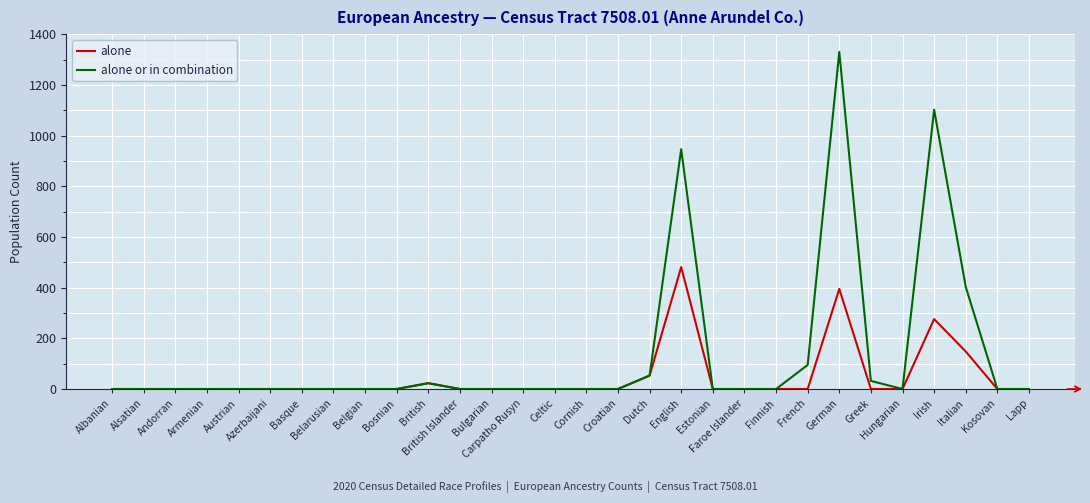

True or false: alone has more than 2 interior local peaks.

True